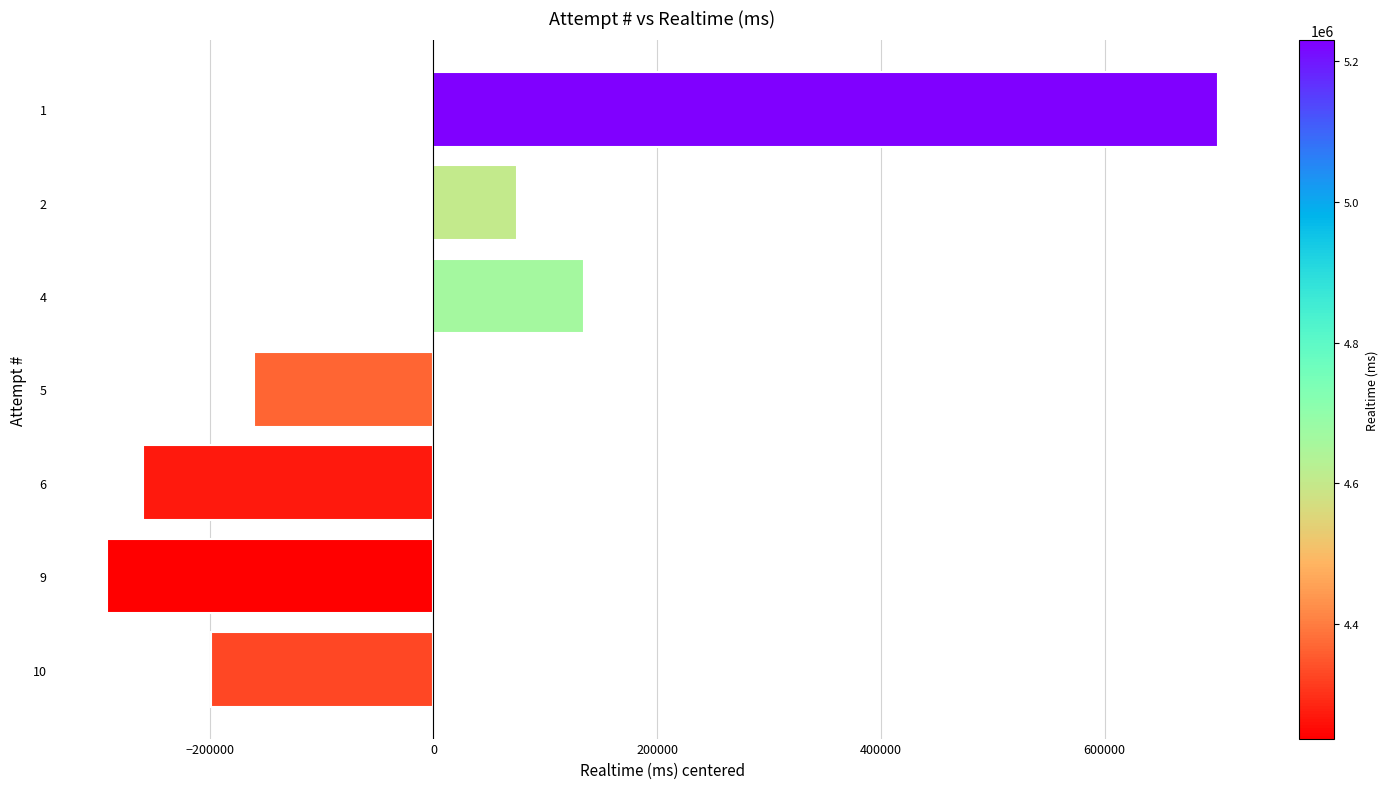

Reading bottom to top, extract all data points from this chart.

10=-198787.1	9=-291856.1	6=-259537.1	5=-160813.1	4=134736.9	2=74928.9	1=701327.9